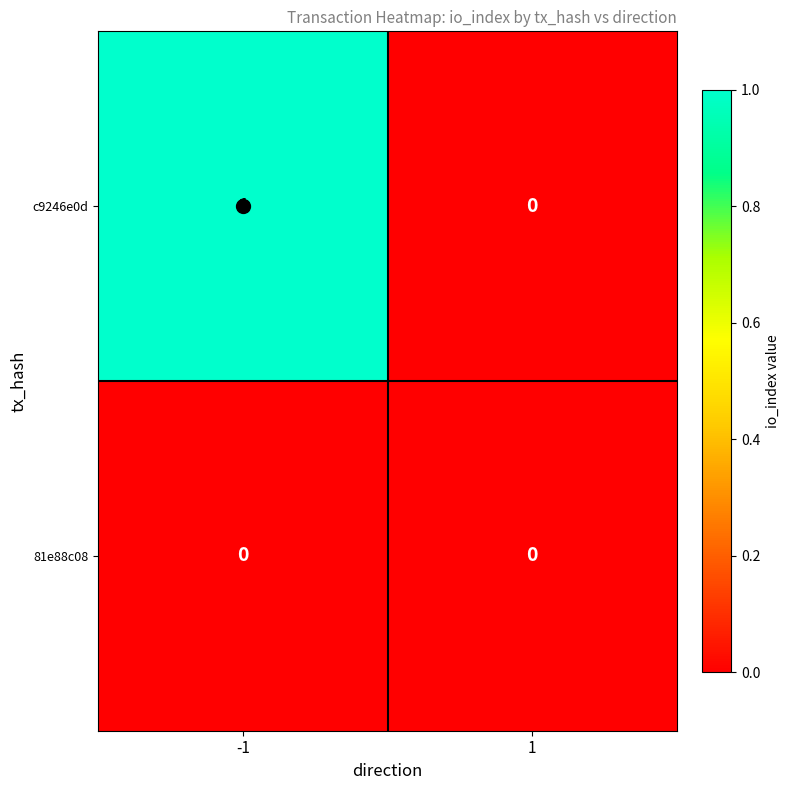

True or false: 81e88c08 has a value of 0 at 1.

True